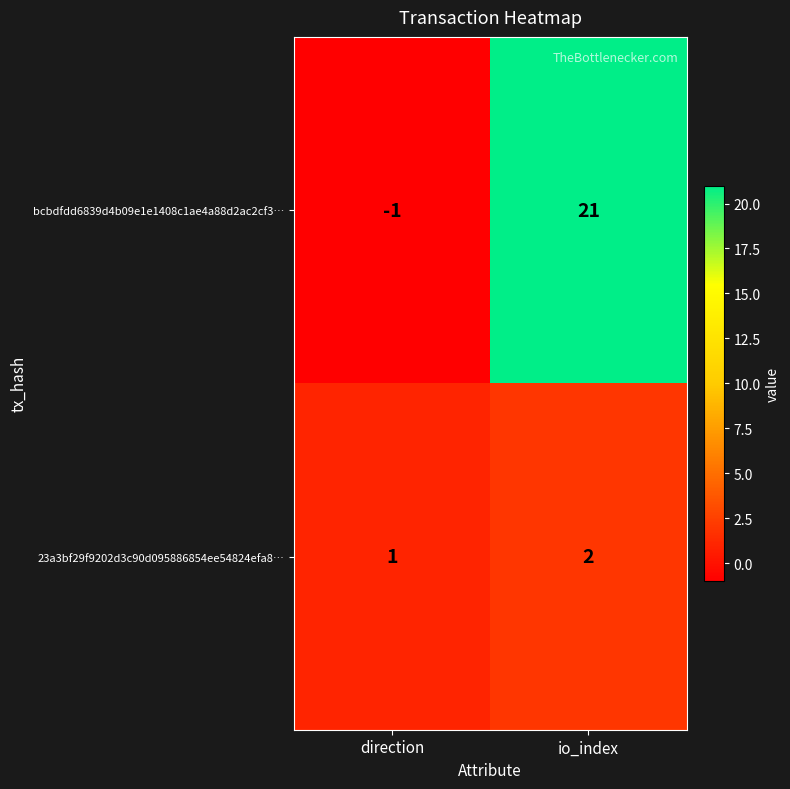

What is the smallest value displayed?

-1